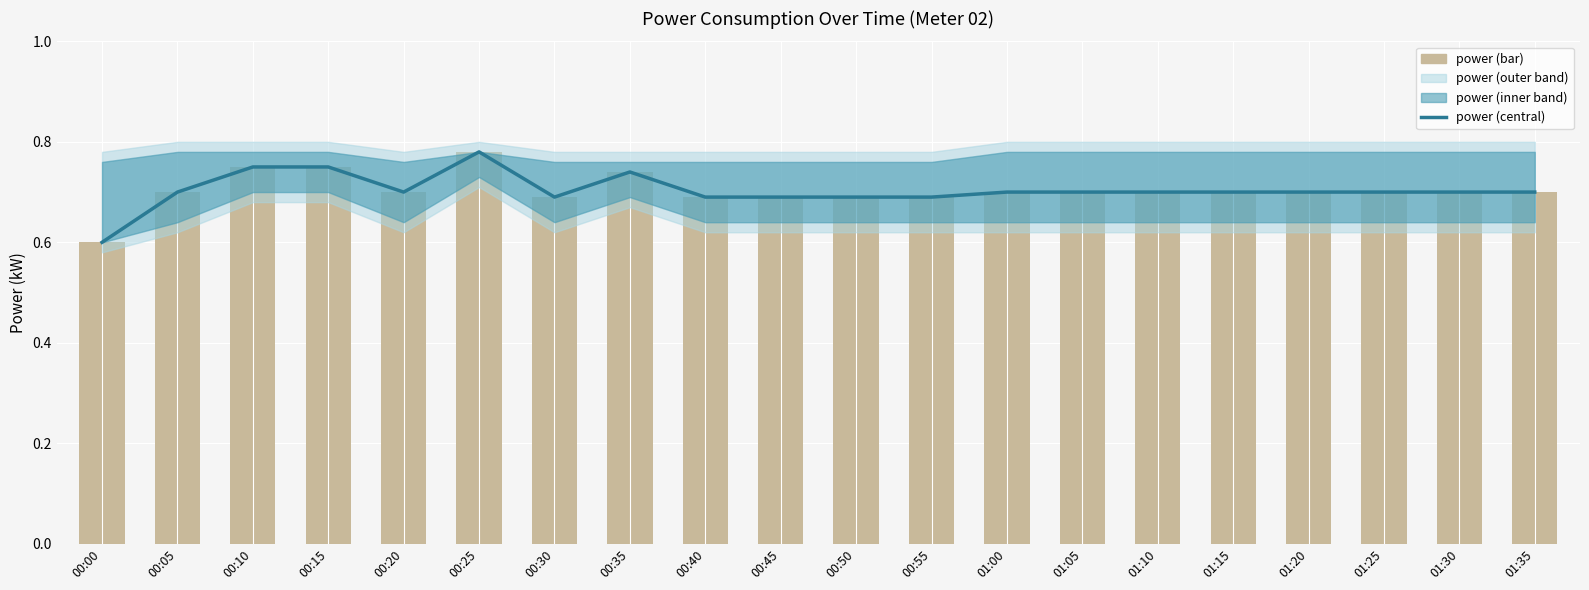

Reading left to right, transcribe all the data shown in this chart.

power_central: 0.6	0.7	0.8	0.8	0.7	0.8	0.7	0.7	0.7	0.7	0.7	0.7	0.7	0.7	0.7	0.7	0.7	0.7	0.7	0.7
power: 0.6	0.7	0.8	0.8	0.7	0.8	0.7	0.7	0.7	0.7	0.7	0.7	0.7	0.7	0.7	0.7	0.7	0.7	0.7	0.7